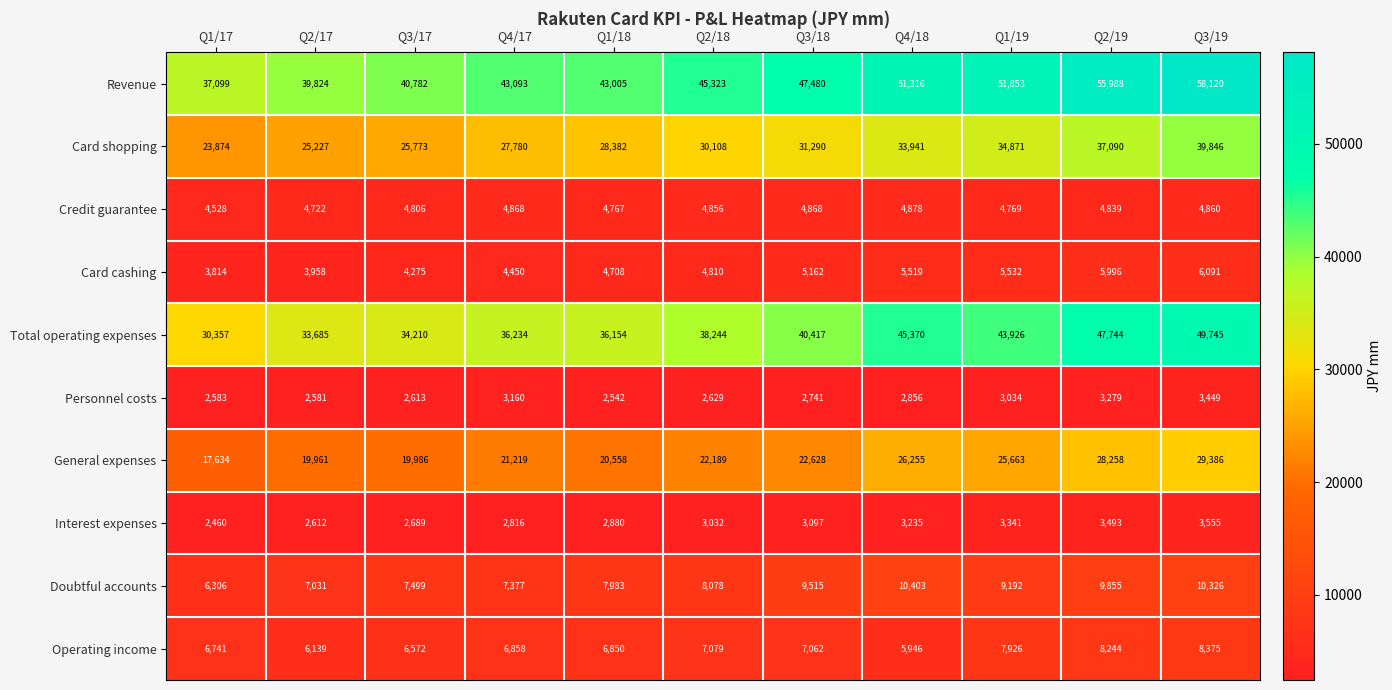

What is the sum of all Revenue values?

513883